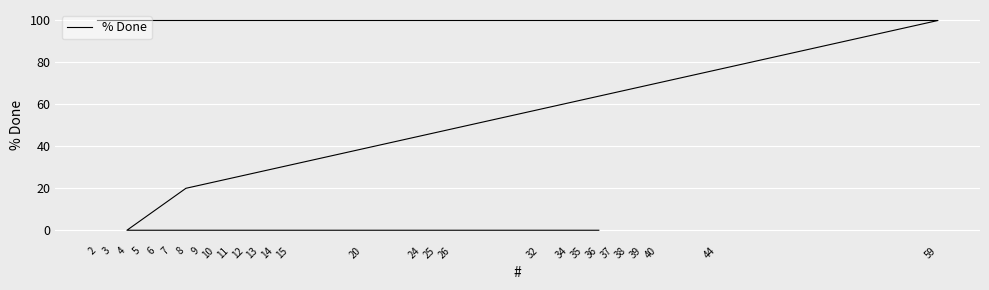

Reading right to left, list all the values displayed in this chart.

100	100	100	100	100	100	100	100	100	100	100	100	100	100	100	100	100	100	100	100	100	100	20	0	0	0	0	0